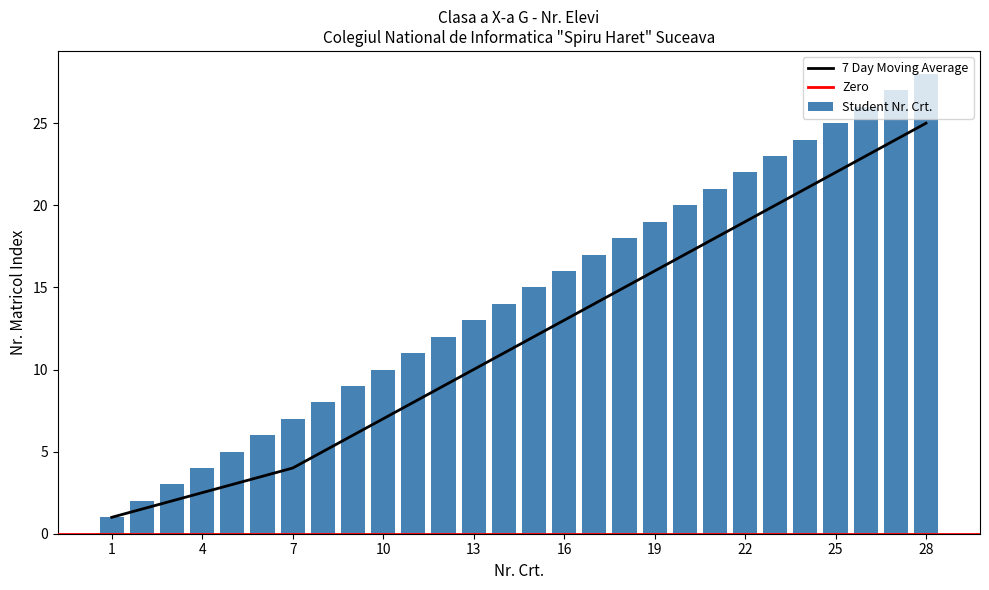

What is the average value?

14